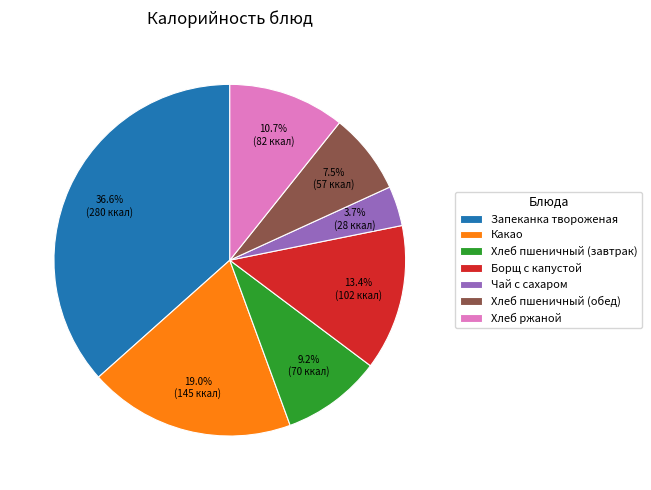

Does Борщ с капустой represent more than half of the total?

No